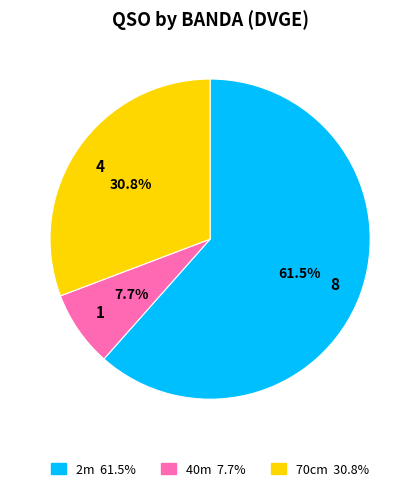

Which slice is the largest?

8